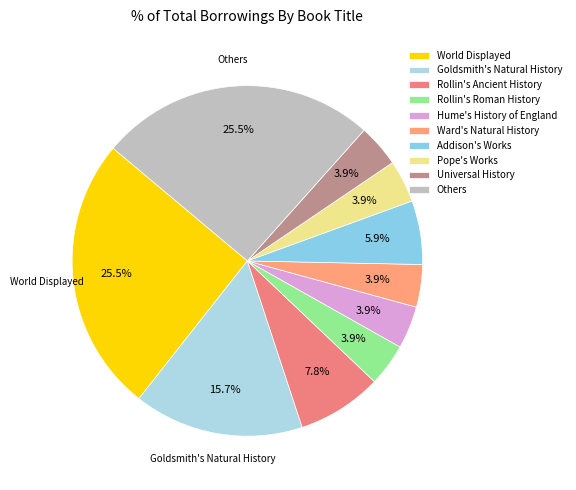

Do Addison's Works and Rollin's Roman History together represent more than half of the pie?

No